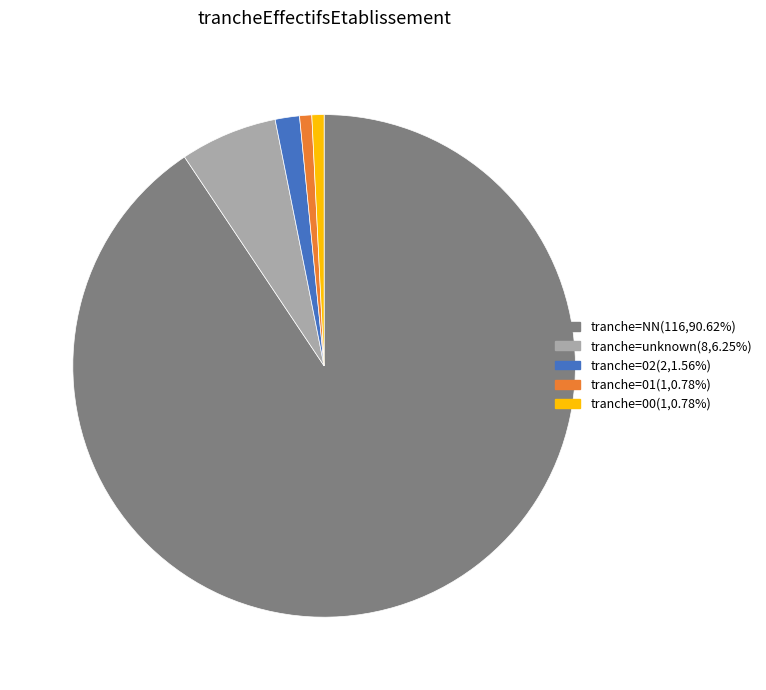

Is there any slice that represents more than half of the pie?

Yes